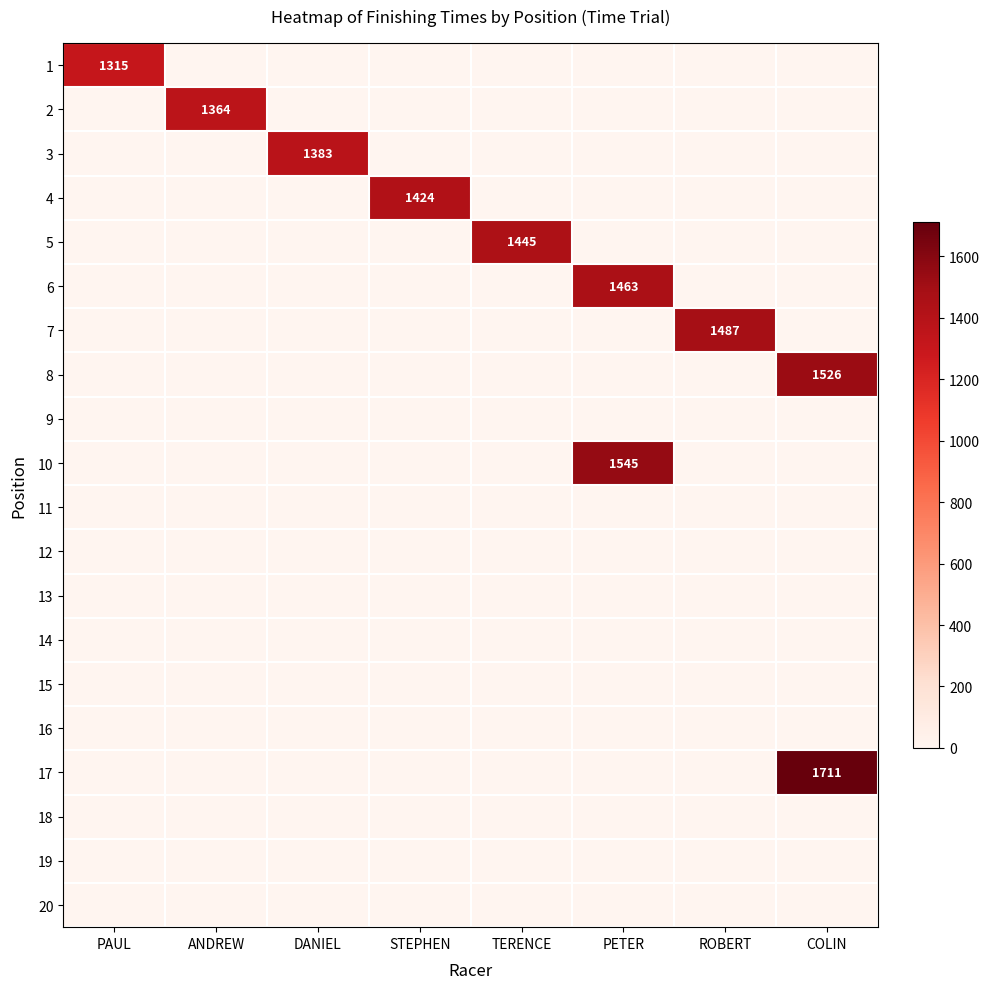

How many values in 6 are above zero?

1